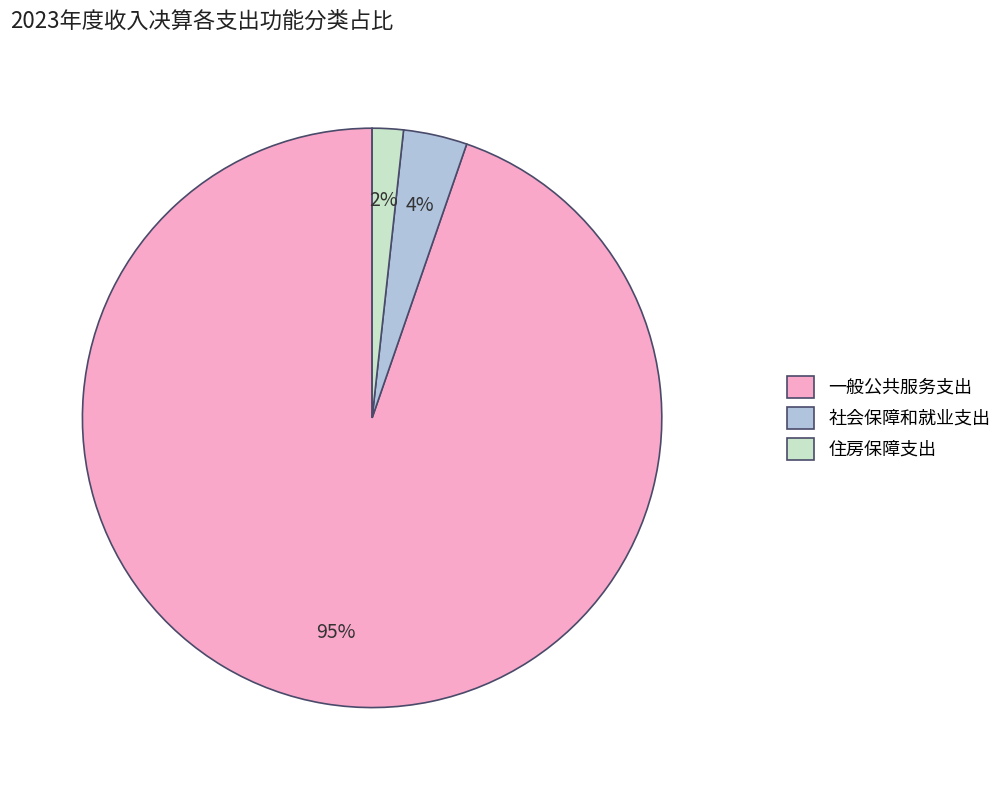

Between 一般公共服务支出 and 住房保障支出, which is larger?

一般公共服务支出